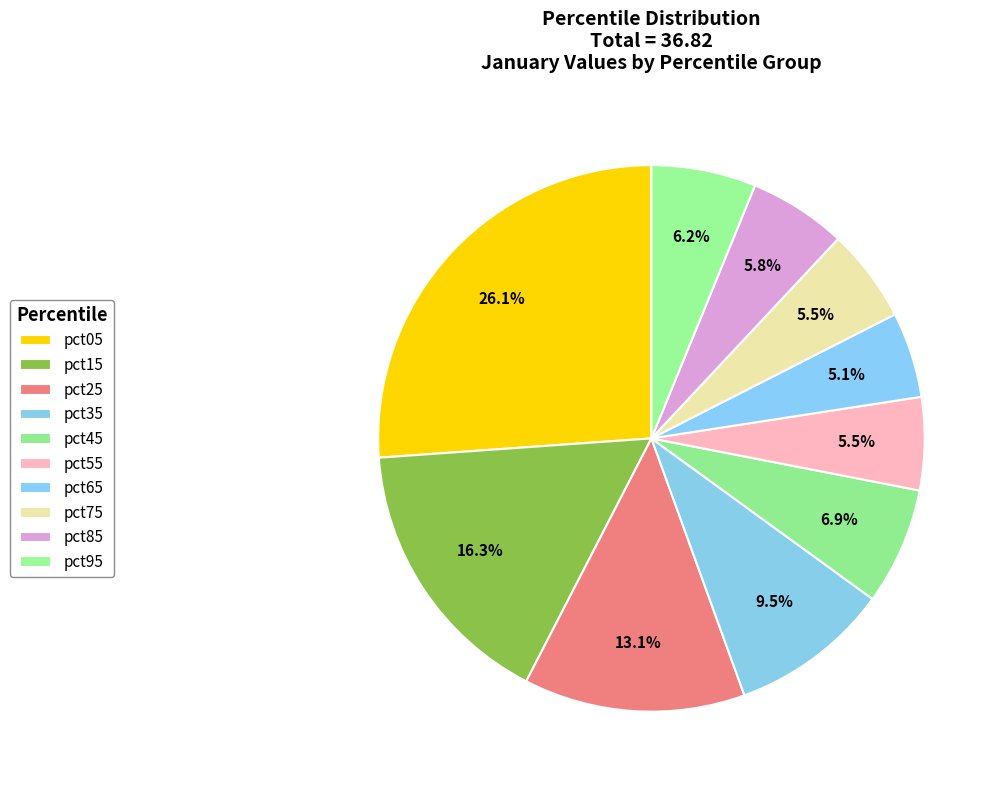

Which slice is the smallest?

pct65